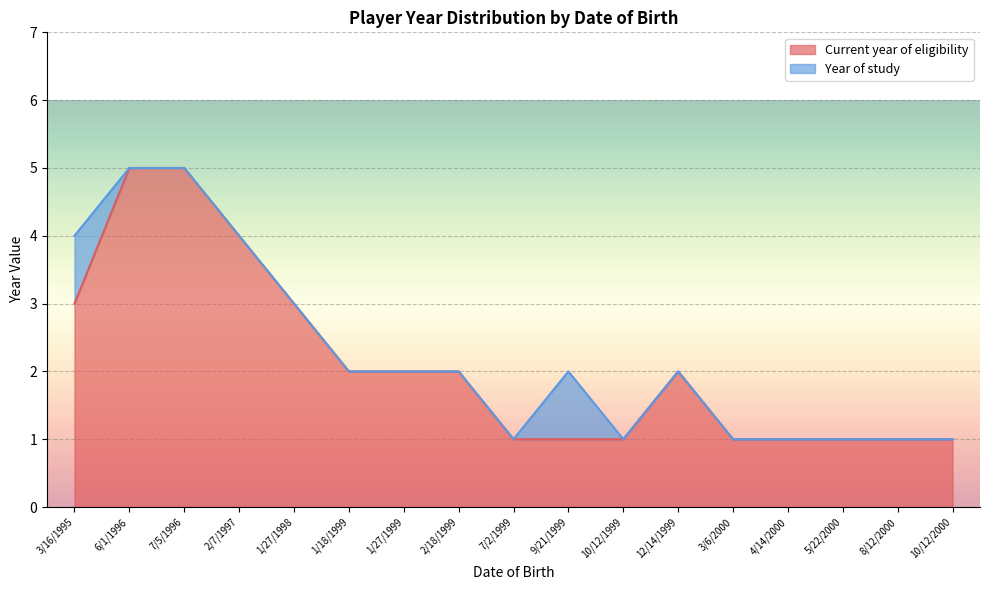

How many Current year of eligibility values are between 1 and 3?

14